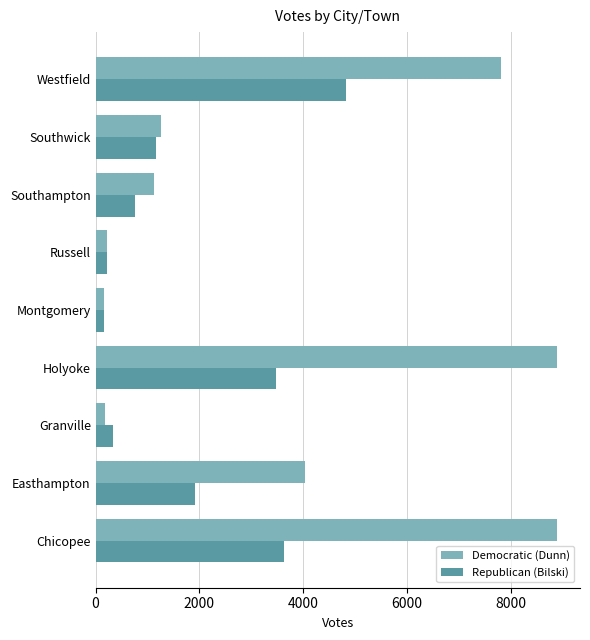

Which series has the widest spread of values?

Democratic (Dunn)